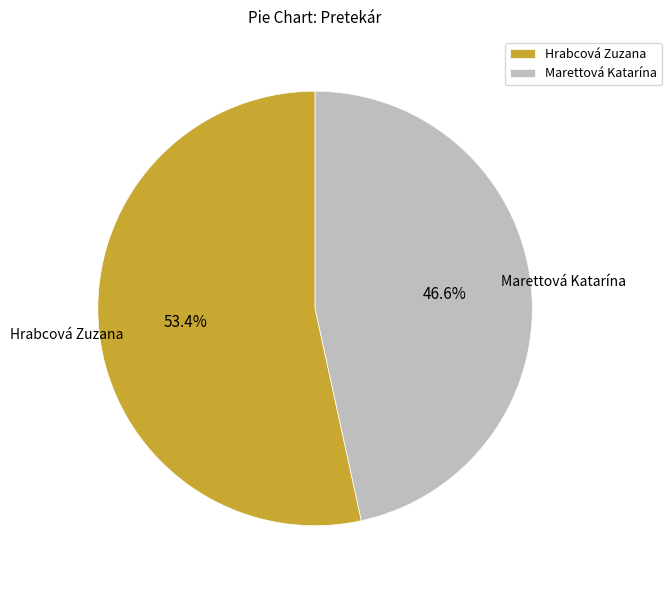

The Marettová Katarína slice represents 40% of the pie. True or false?

False